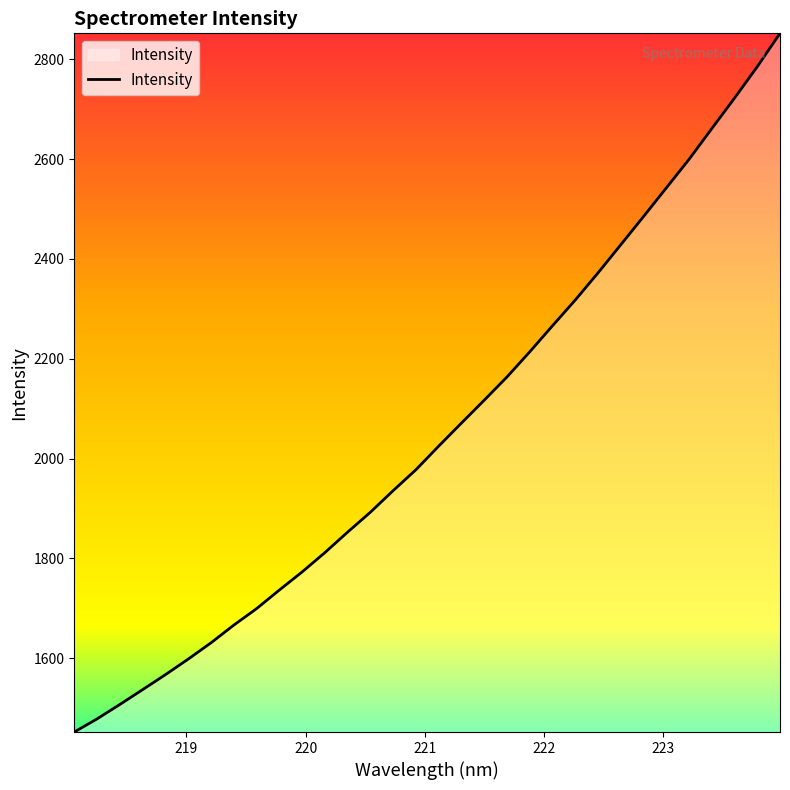

True or false: there are more than 1 points higher than both neighbors.

False